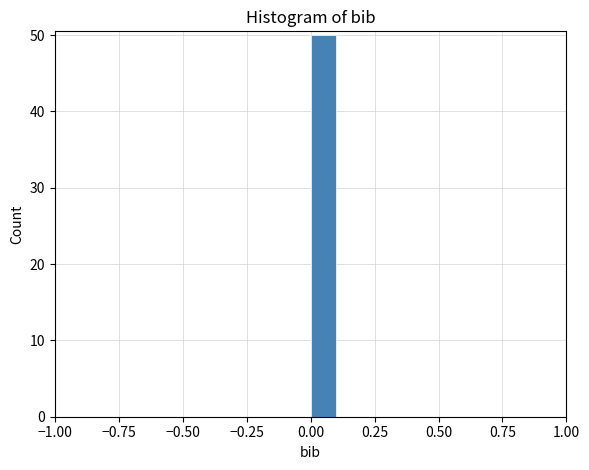

Read against the x-axis, roughly where is the centre of the tallest bar?

0.05